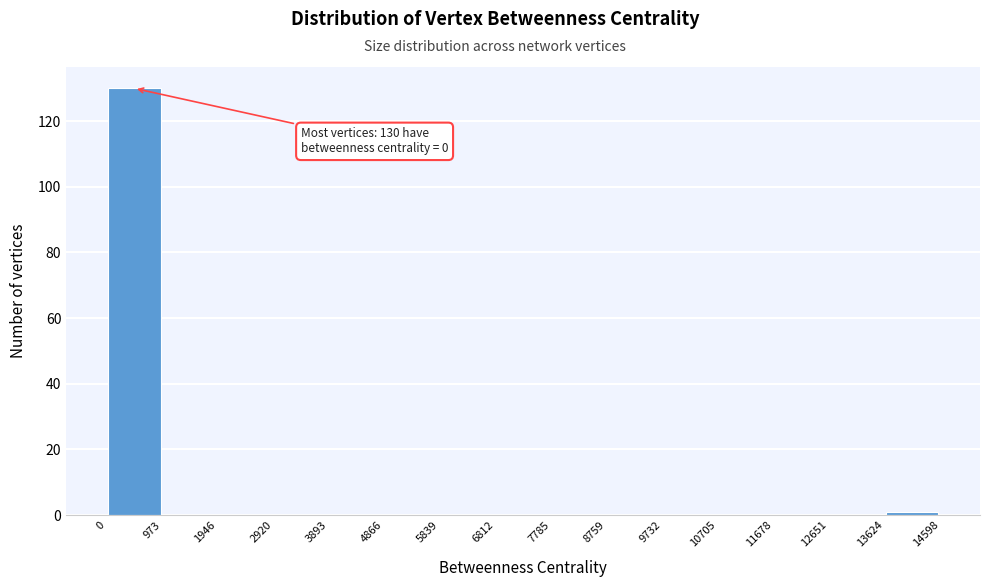

Which range on the x-axis has the tallest bar?

0 to 973